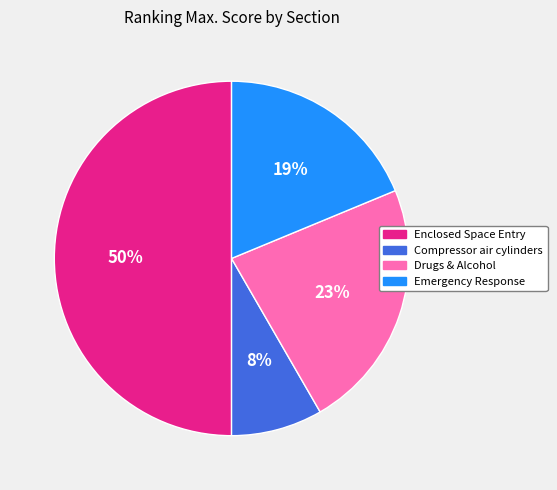

To the nearest percent, what is the average slice percentage?

25%